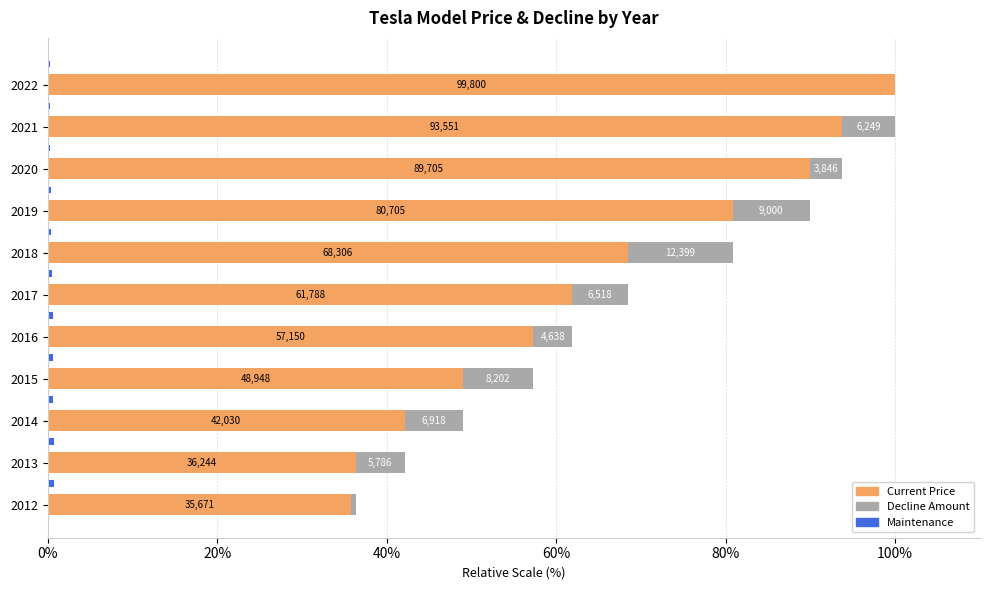

Is the value of Current Price at 2016 greater than the value of Decline Amount at 2016?

Yes